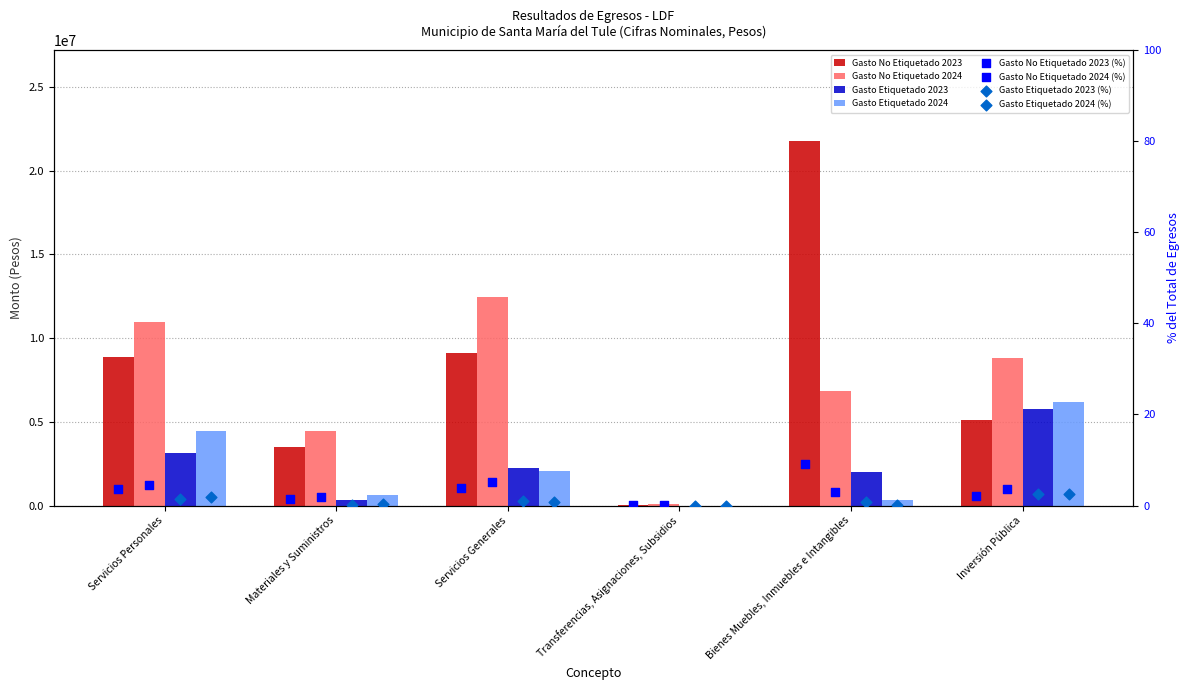

Which series reaches the minimum Y coordinate?

Gasto Etiquetado 2023